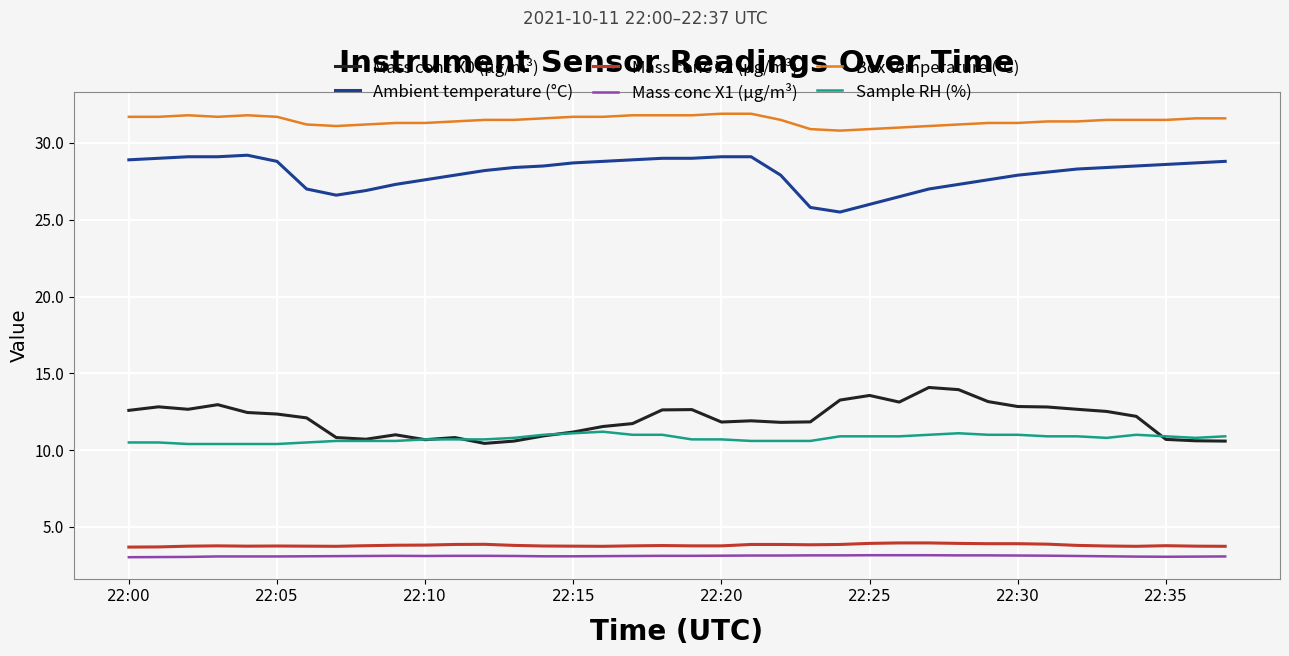

What is the difference between the maximum and minimum values in the Ambient temperature (°C) series?

3.7